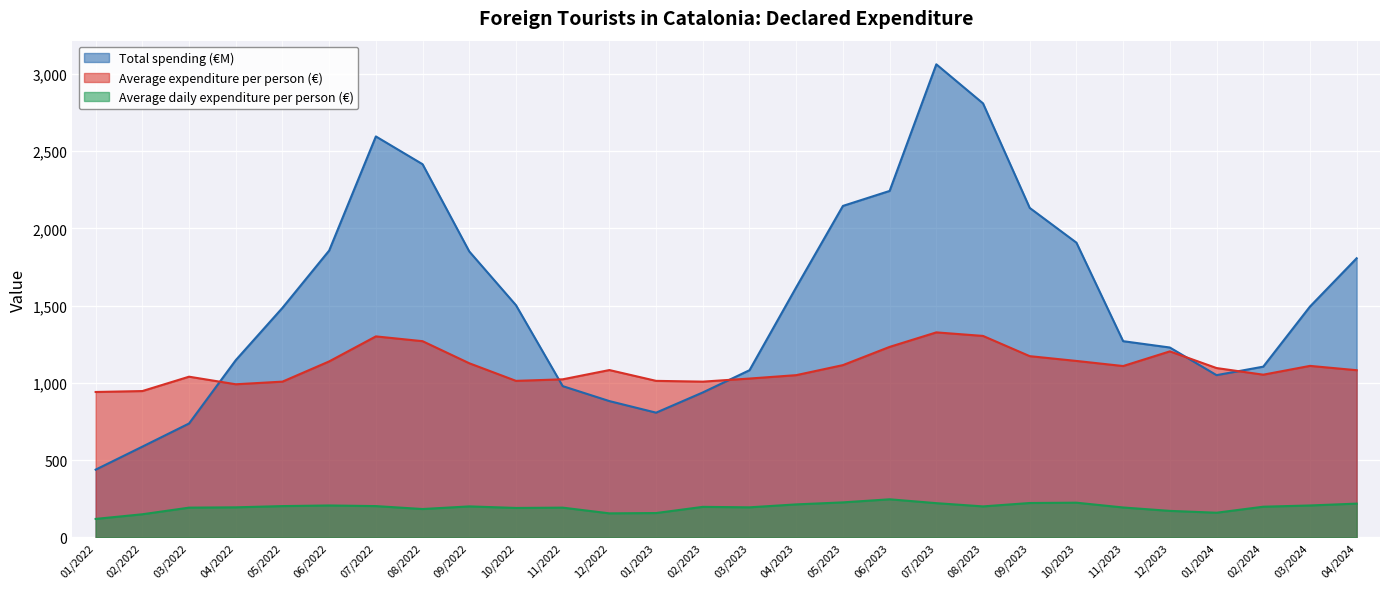

What are all the series names shown in the legend?

Total spending (€M), Average expenditure per person (€), Average daily expenditure per person (€)